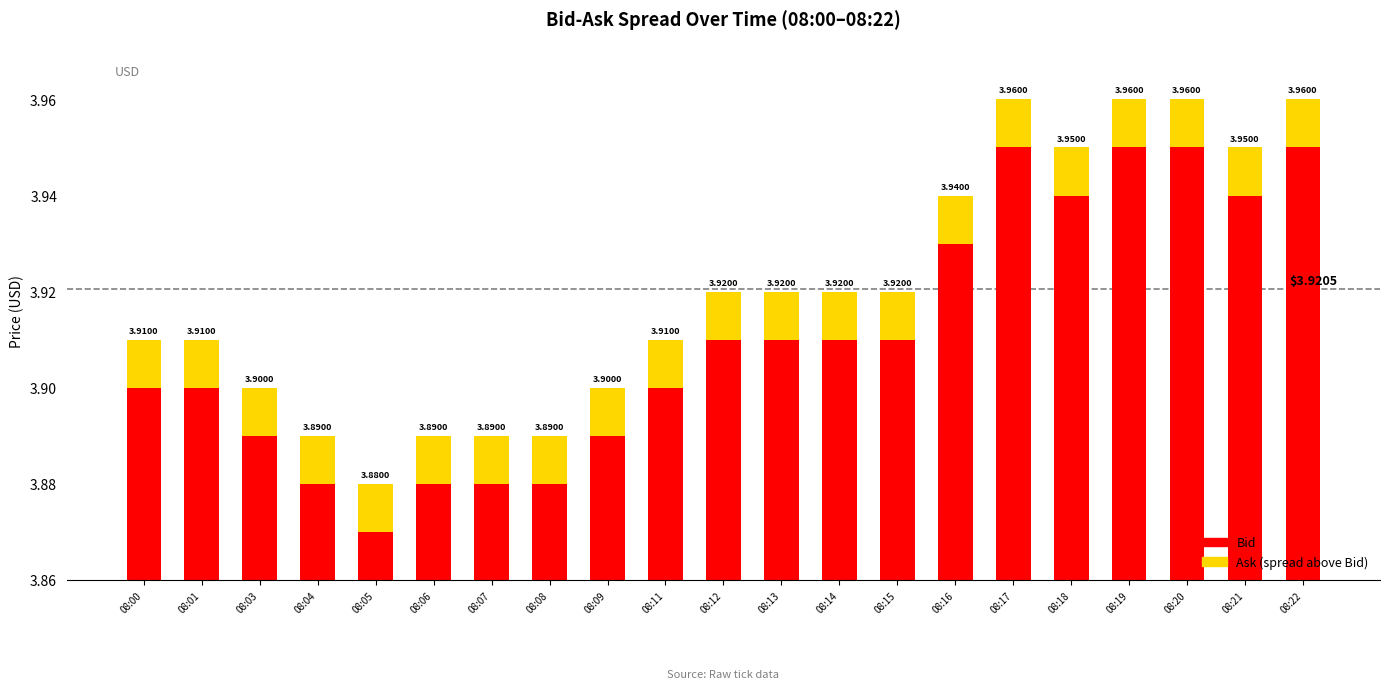

Reading left to right, what are all the values shown in this chart?

Bid: 0.0	0.0	0.0	0.0	0.0	0.0	0.0	0.0	0.0	0.0	0.1	0.1	0.1	0.1	0.1	0.1	0.1	0.1	0.1	0.1	0.1
Ask spread: 0.0	0.0	0.0	0.0	0.0	0.0	0.0	0.0	0.0	0.0	0.0	0.0	0.0	0.0	0.0	0.0	0.0	0.0	0.0	0.0	0.0